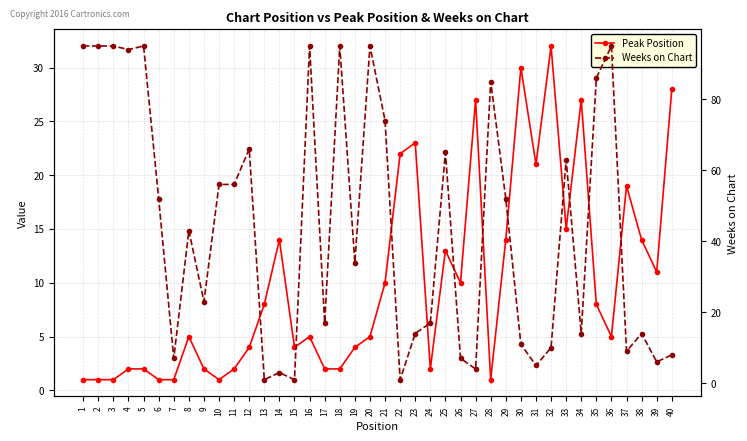

Rank the series by their average value, from lowest to highest.

Peak Position, Weeks on Chart